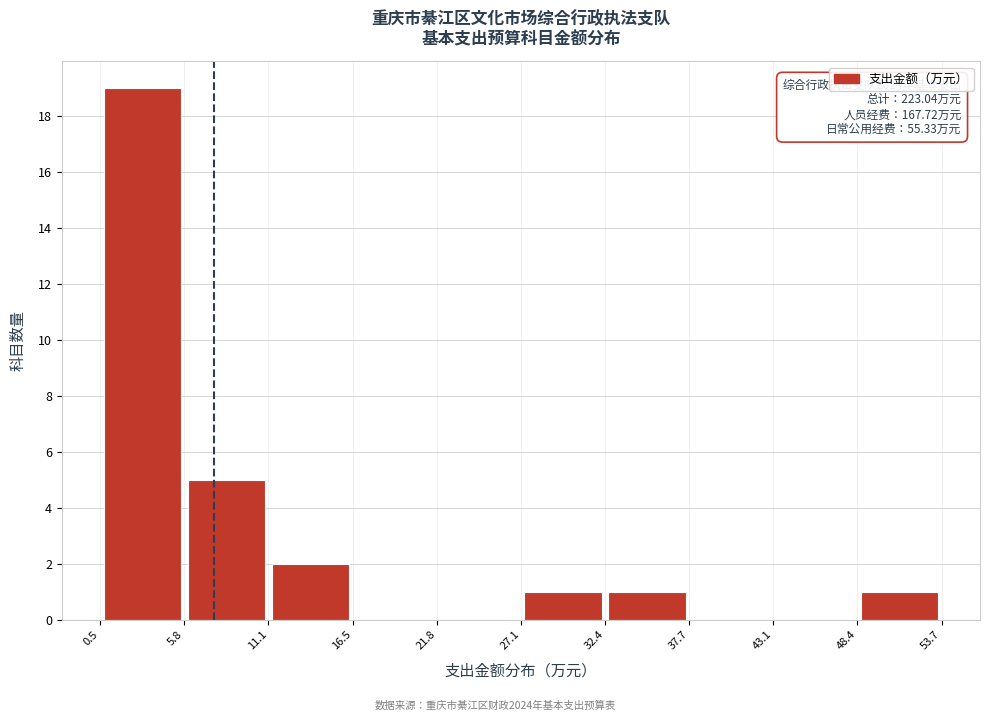

Which range on the x-axis has the tallest bar?

0.5 to 5.8